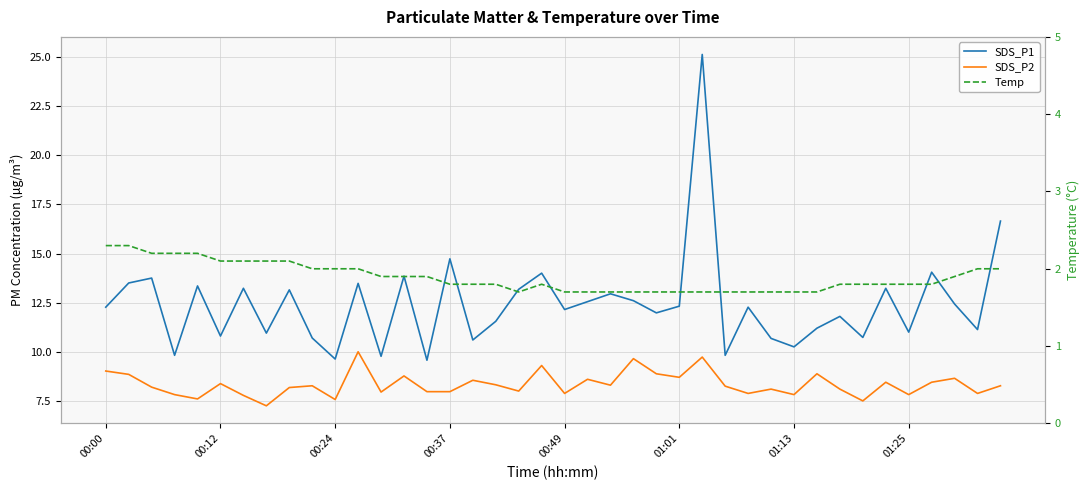

List the labels in order of SDS_P1 value, largest first.

26, 39, 15, 36, 19, 13, 00:24, 00:12, 11, 00:49, 01:13, 34, 18, 8, 22, 23, 21, 37, 25, 00:00, 28, 20, 24, 32, 17, 31, 38, 35, 01:25, 01:01, 33, 9, 29, 16, 30, 00:37, 27, 12, 10, 14